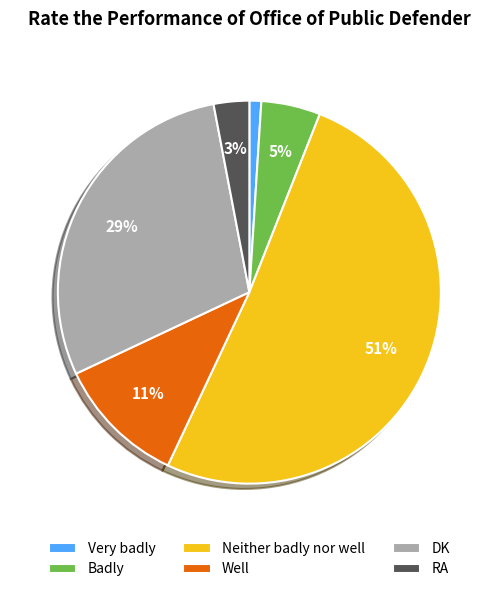

The RA slice represents 17% of the pie. True or false?

False